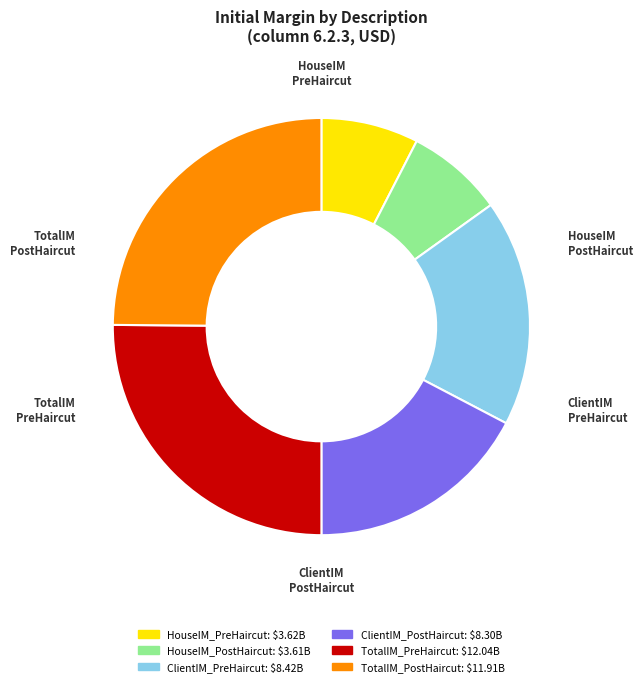

Does any single category account for the majority?

No